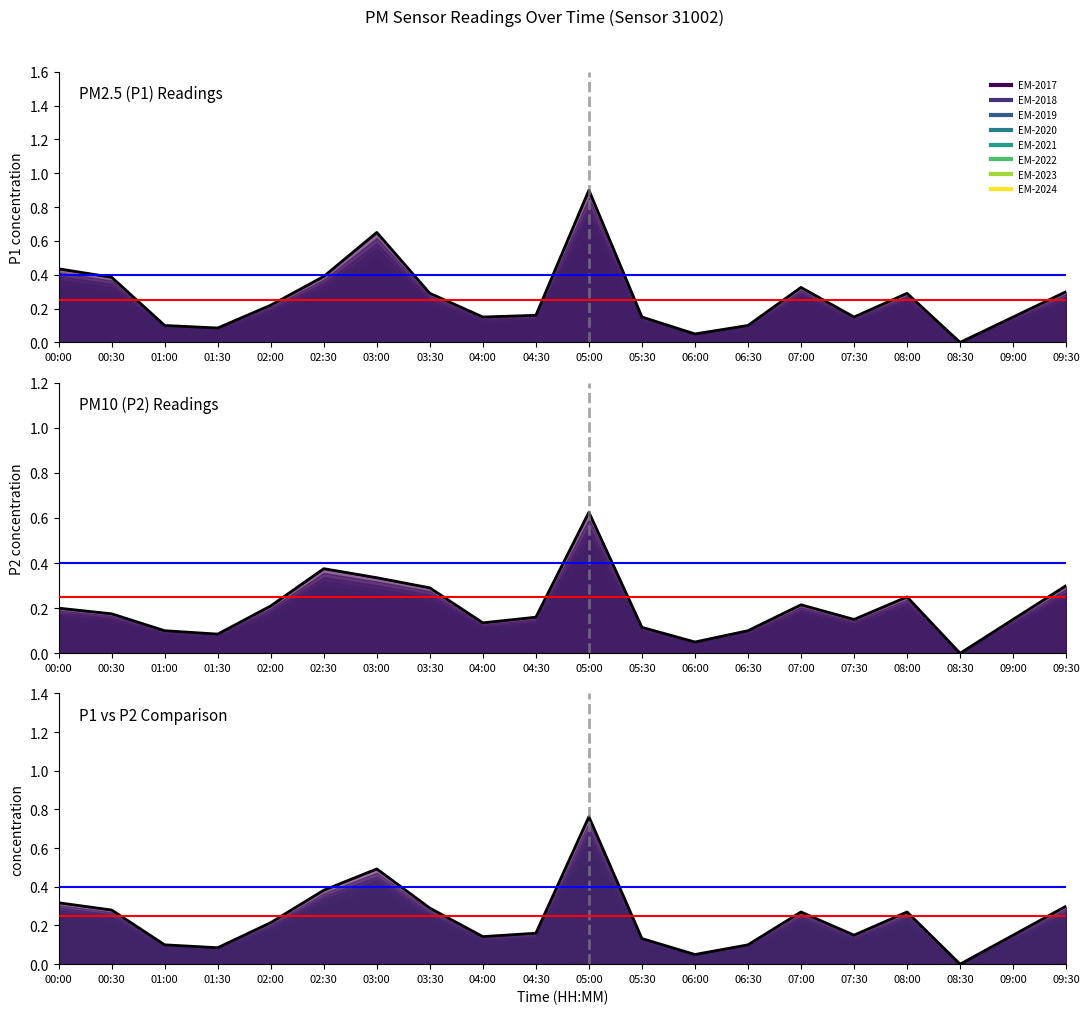

The value of Combined mean at 03:30 is 0.2. True or false?

False